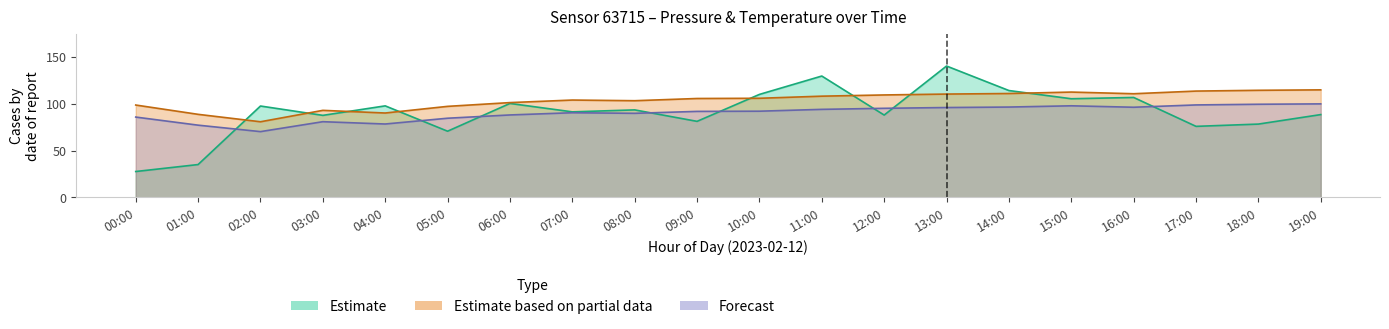

What is the label of the 2nd point from the left?

01:00